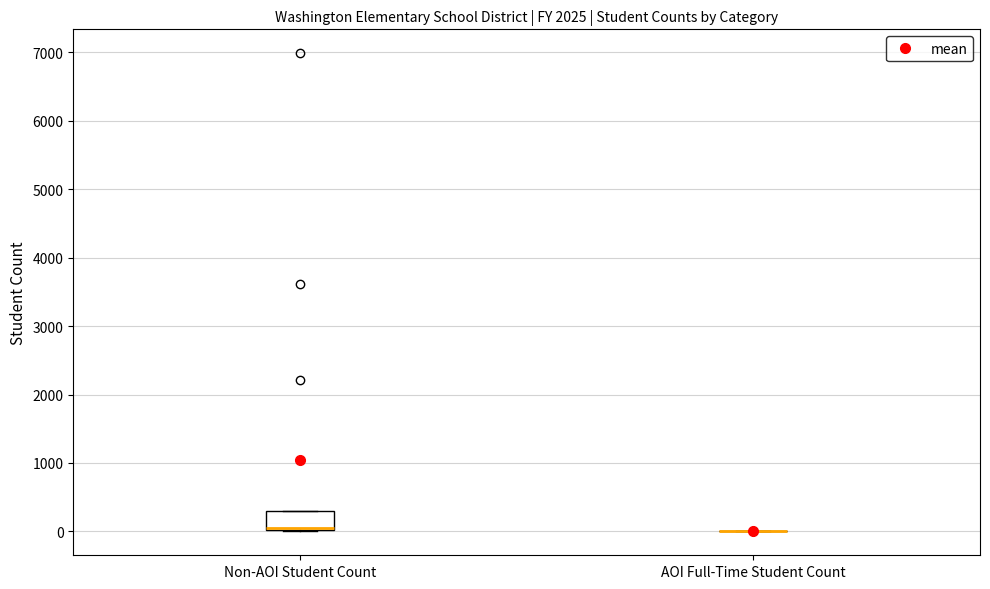

Reading left to right, transcribe this box plot: for each box, give where its median line is, the range the box spans, and where its two whiskers end, as read against the y-axis. The values are not printed on the chart, so give them approximately, as read against the axis.

Non-AOI Student Count: median 100, box 0 to 300, whiskers 0 to 300
AOI Full-Time Student Count: box collapsed to a line at 0, whiskers 0 to 0